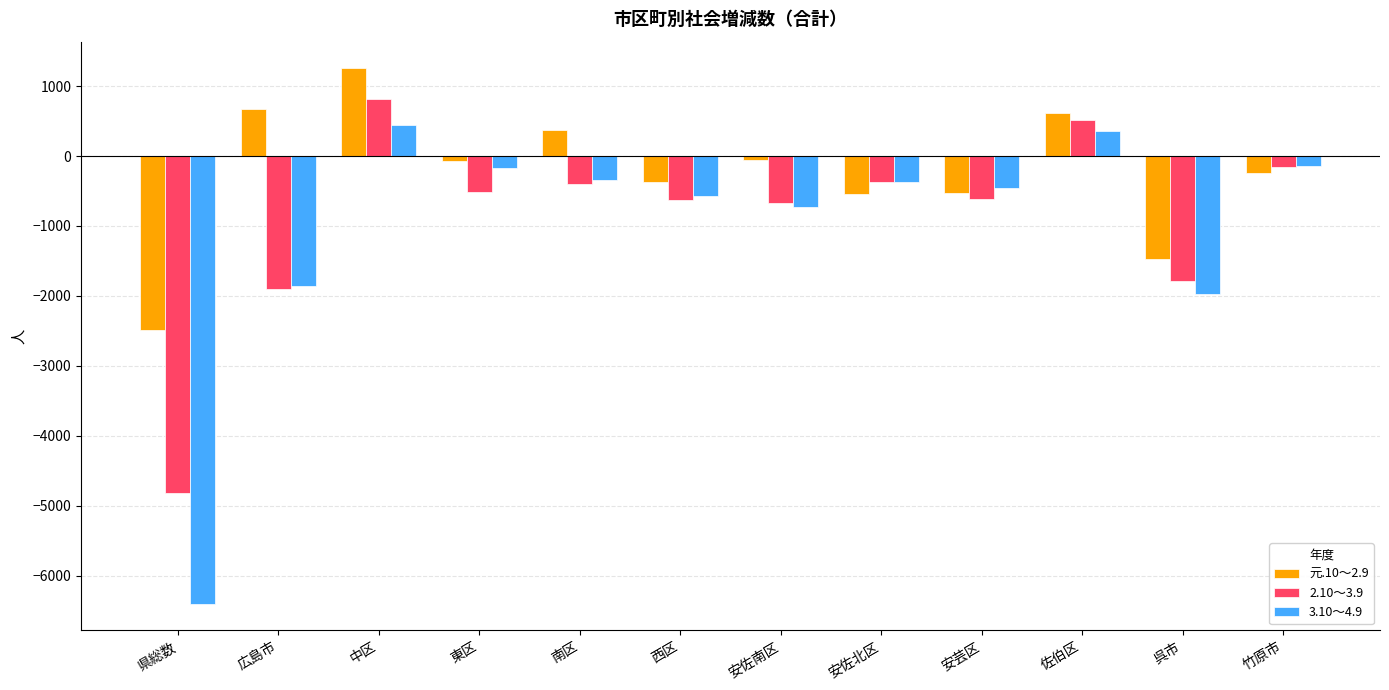

Which series has the largest range (max minus min)?

3.10～4.9